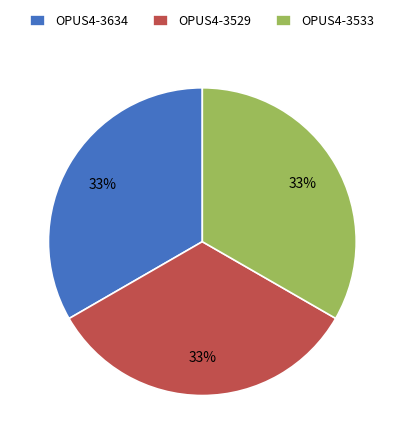

Count the number of slices in the pie.

3